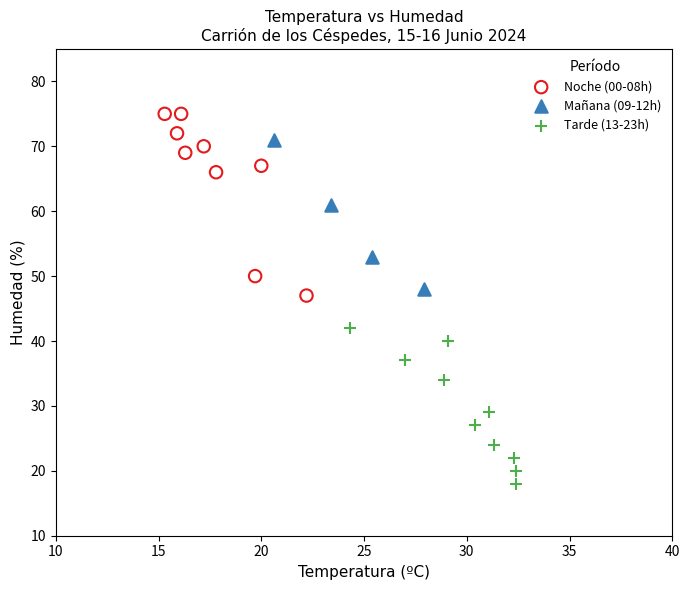

Which series contains the lowest Y value?

Tarde (13-23h)